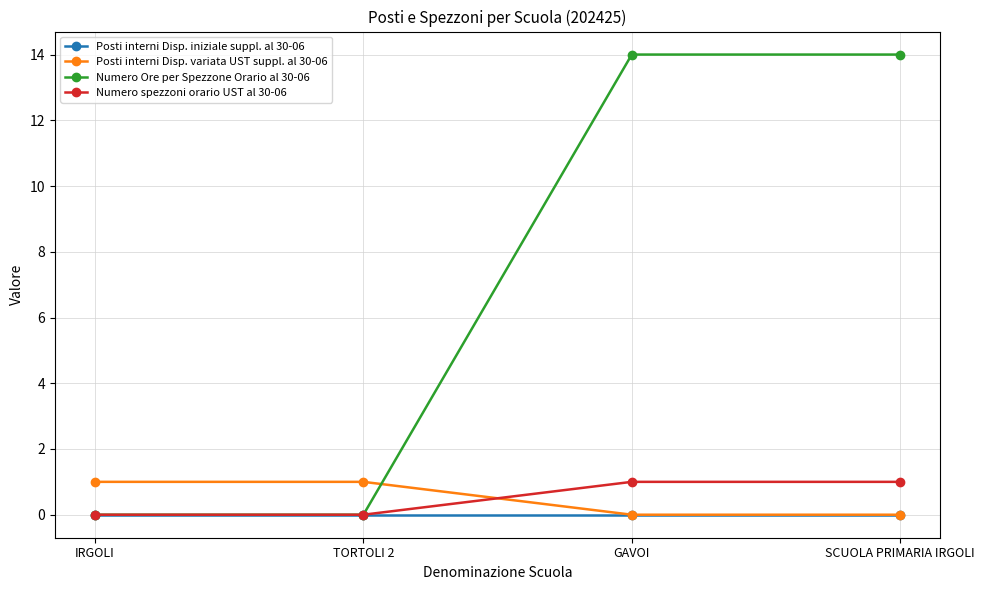

How many intersections are there between Numero spezzoni orario UST al 30-06 and Posti interni Disp. variata UST suppl. al 30-06?

1